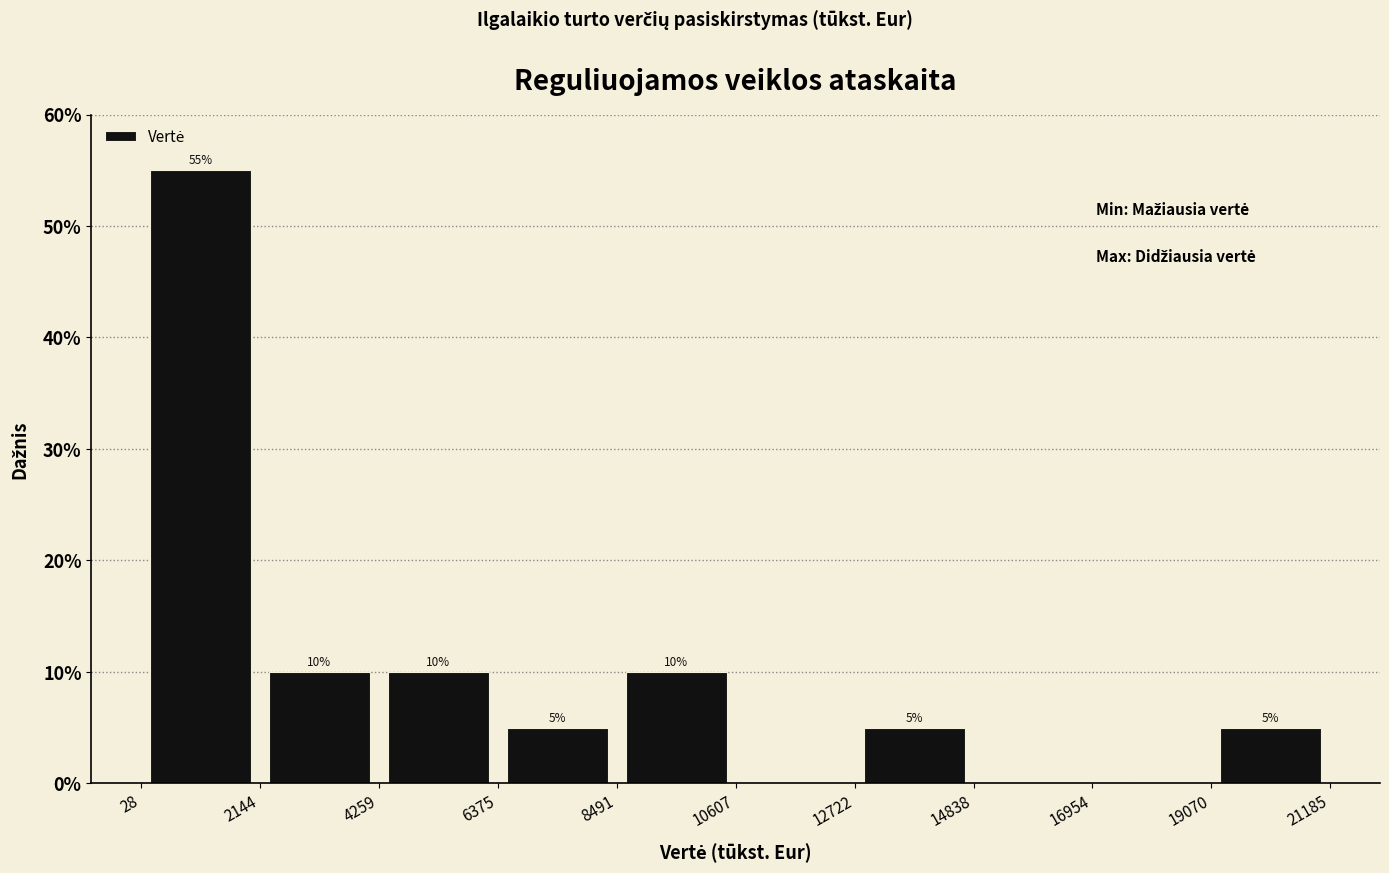

Which range on the x-axis has the tallest bar?

28 to 2144